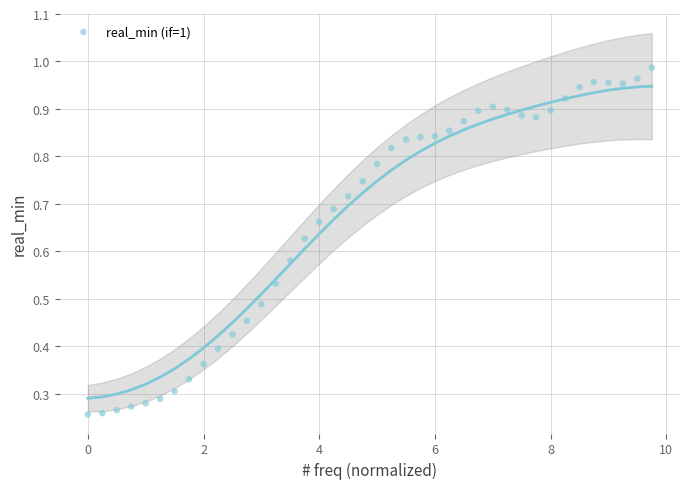

What is the range of X values (max minus min)?

9.8